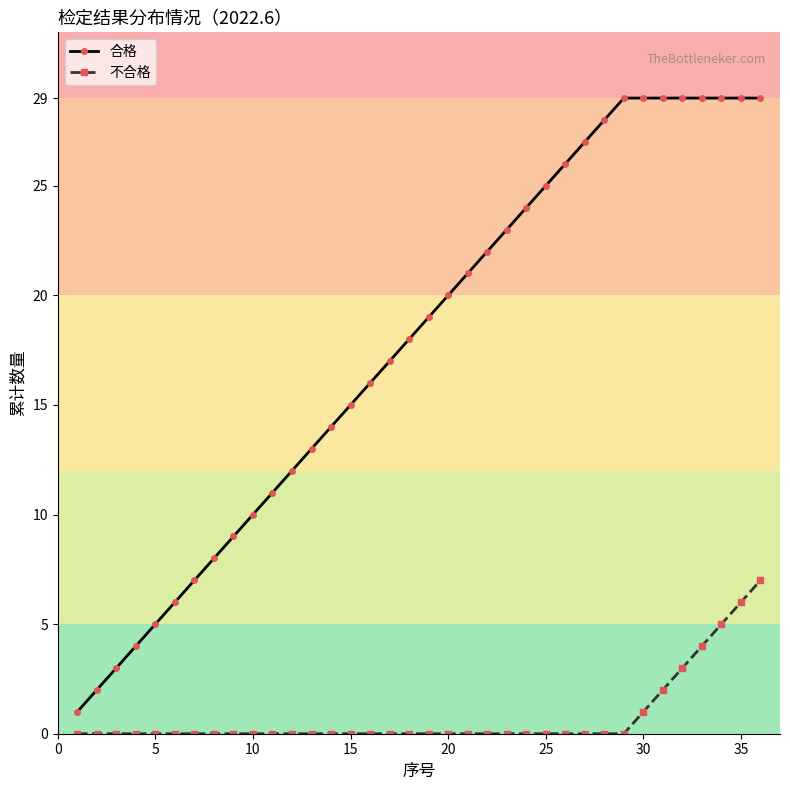

List the series in order of their overall mean, lowest first.

不合格, 合格